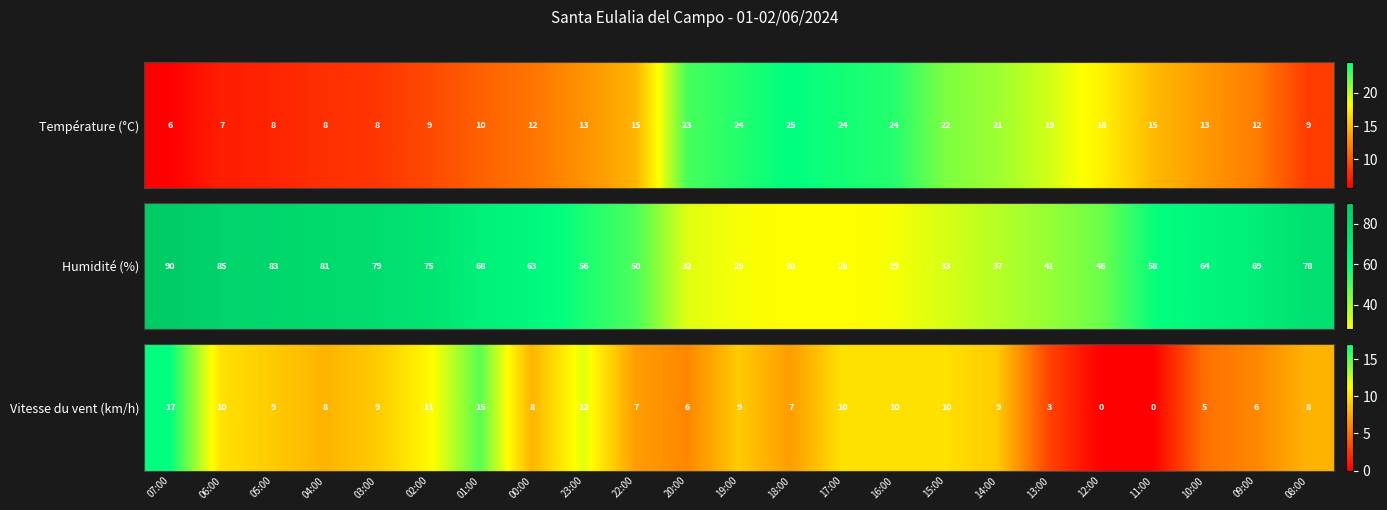

The chart shows a value of 7 at 18:00. True or false?

True